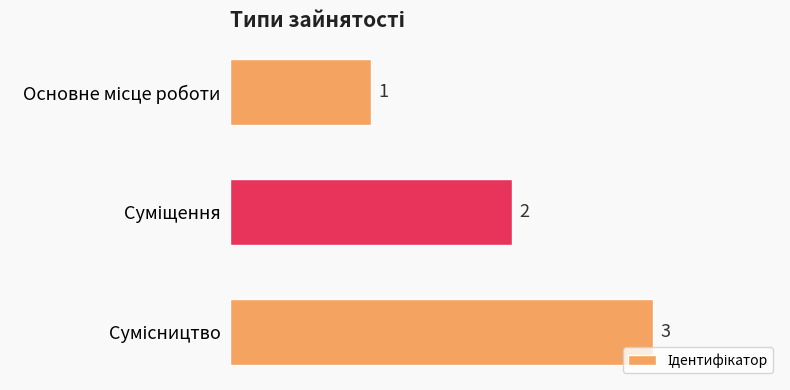

What is the value of the 3rd bar from the top?

3